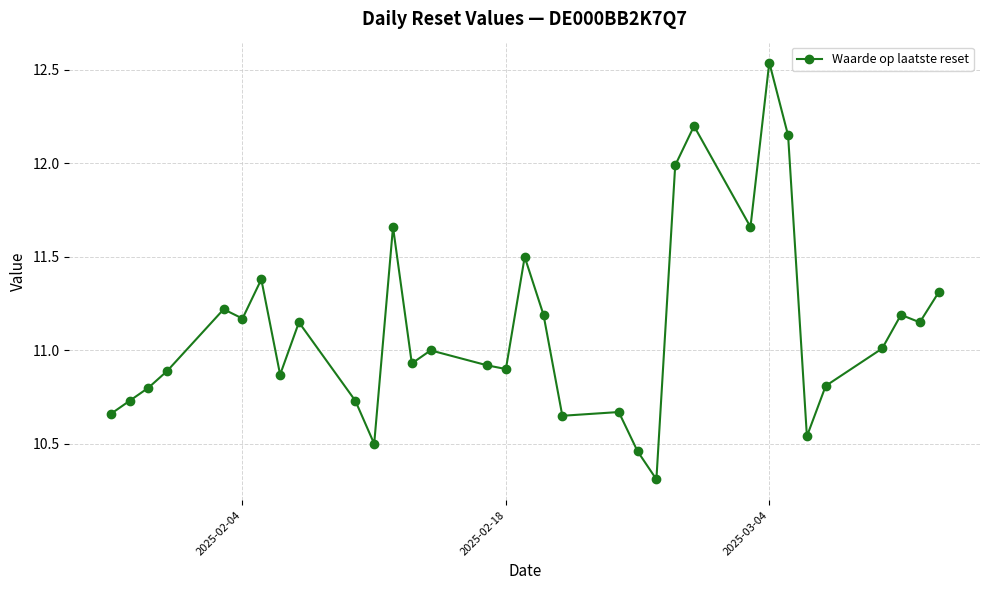

Does the chart display data point markers on the line(s)?

Yes